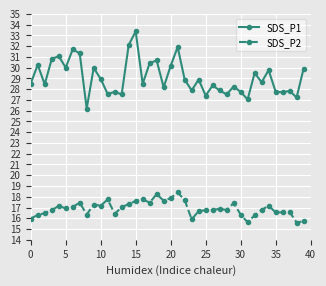

What is the value of the SDS_P1 point at the 19th from the left?

30.7